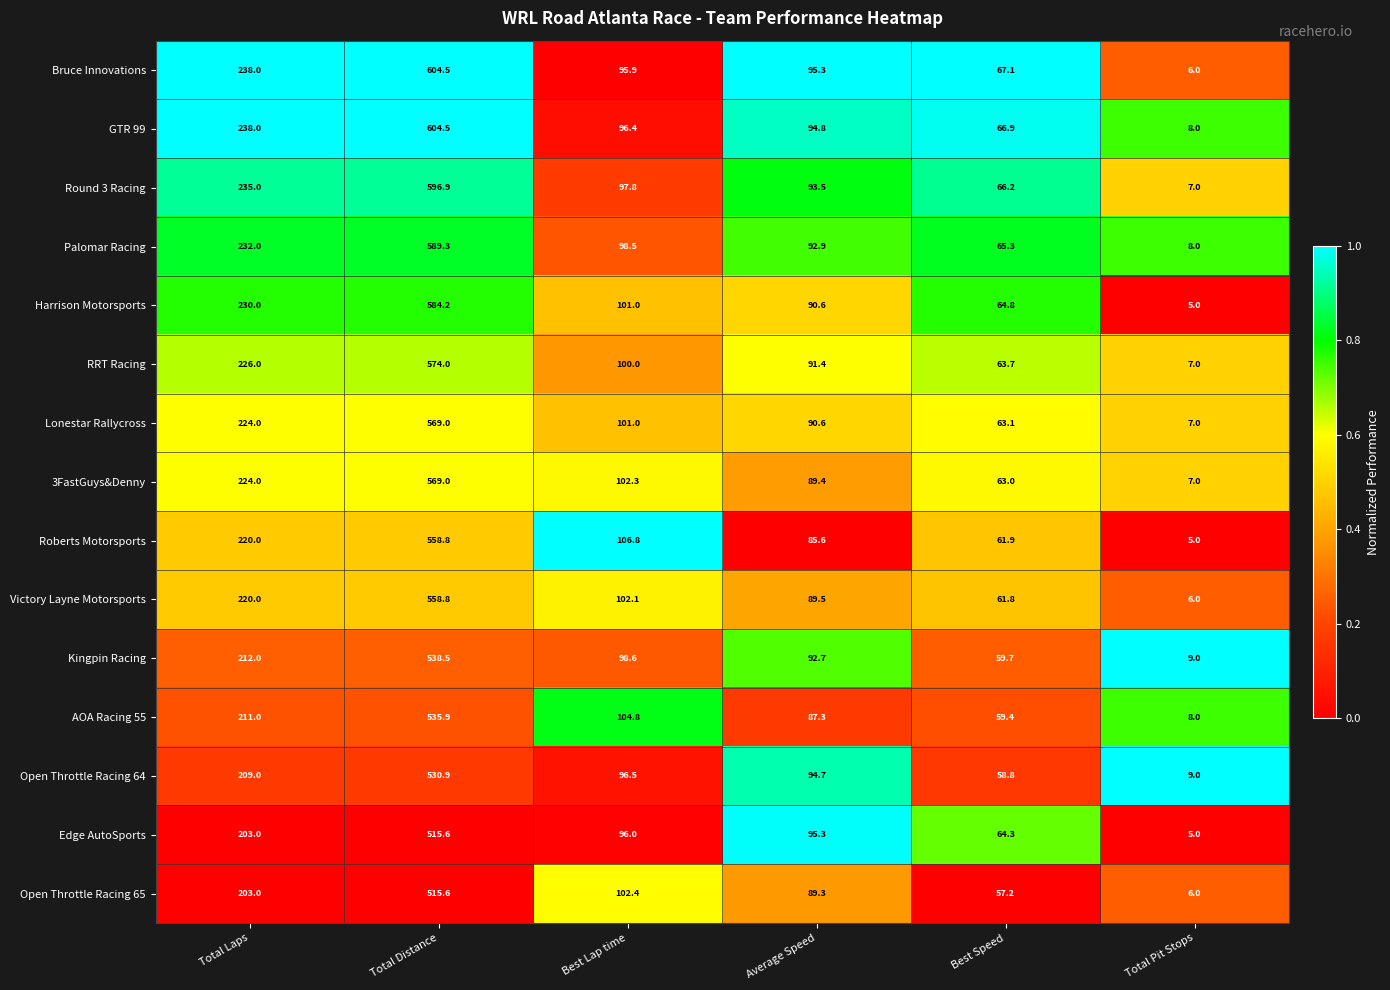

What is the difference between the maximum and second lowest values in the Palomar Racing series?

524.0